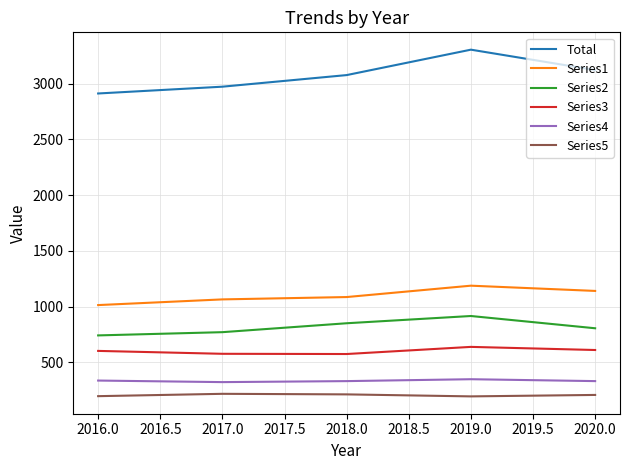

The value of Total at 2017.0 is 2973. True or false?

True